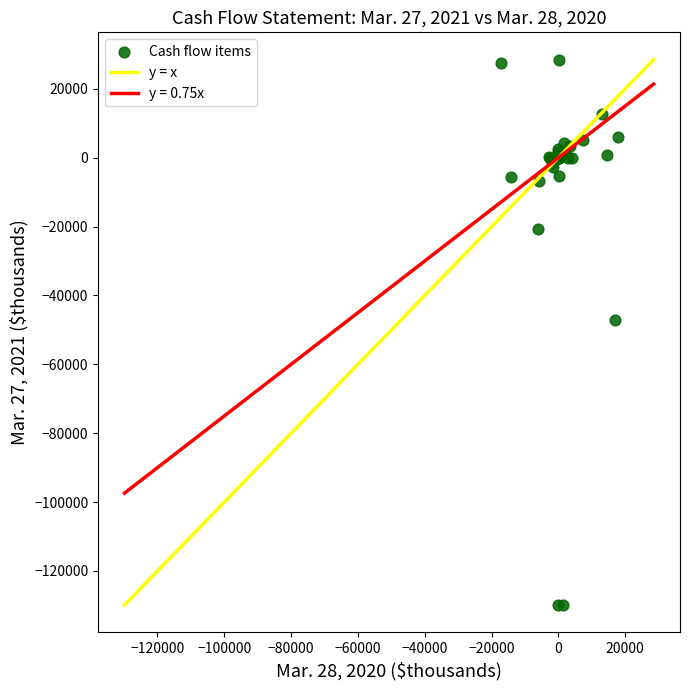

What Y value in the scatter plot is closest to -50685?

-47241